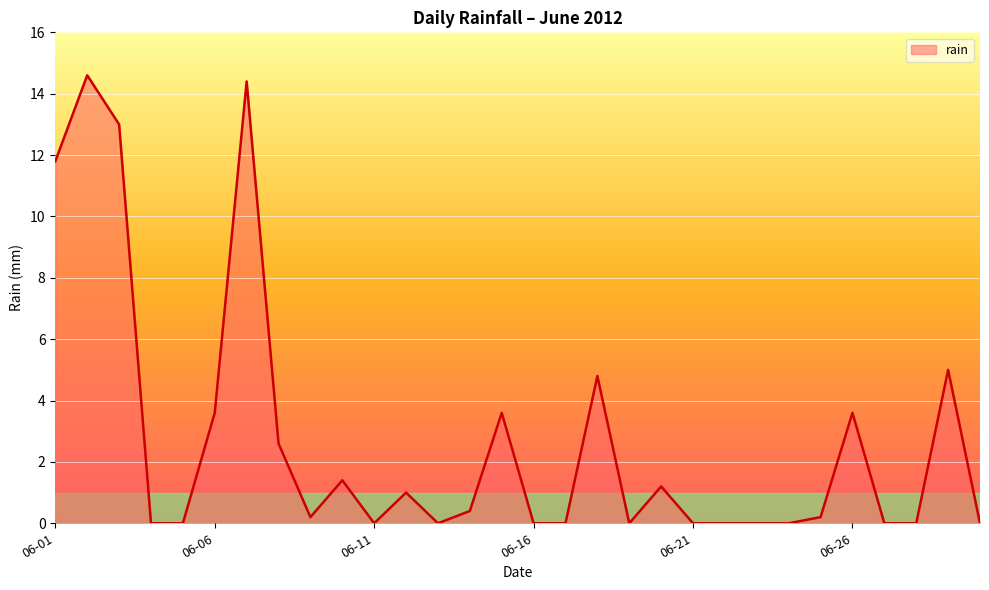

True or false: the data has more than 1 interior local peaks.

True